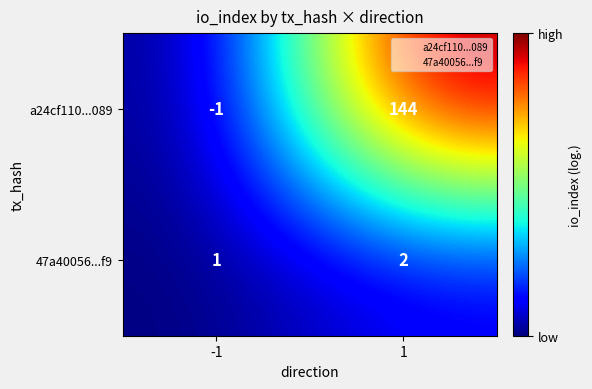

List the labels in order of a24cf110...089 value, smallest first.

-1, 1